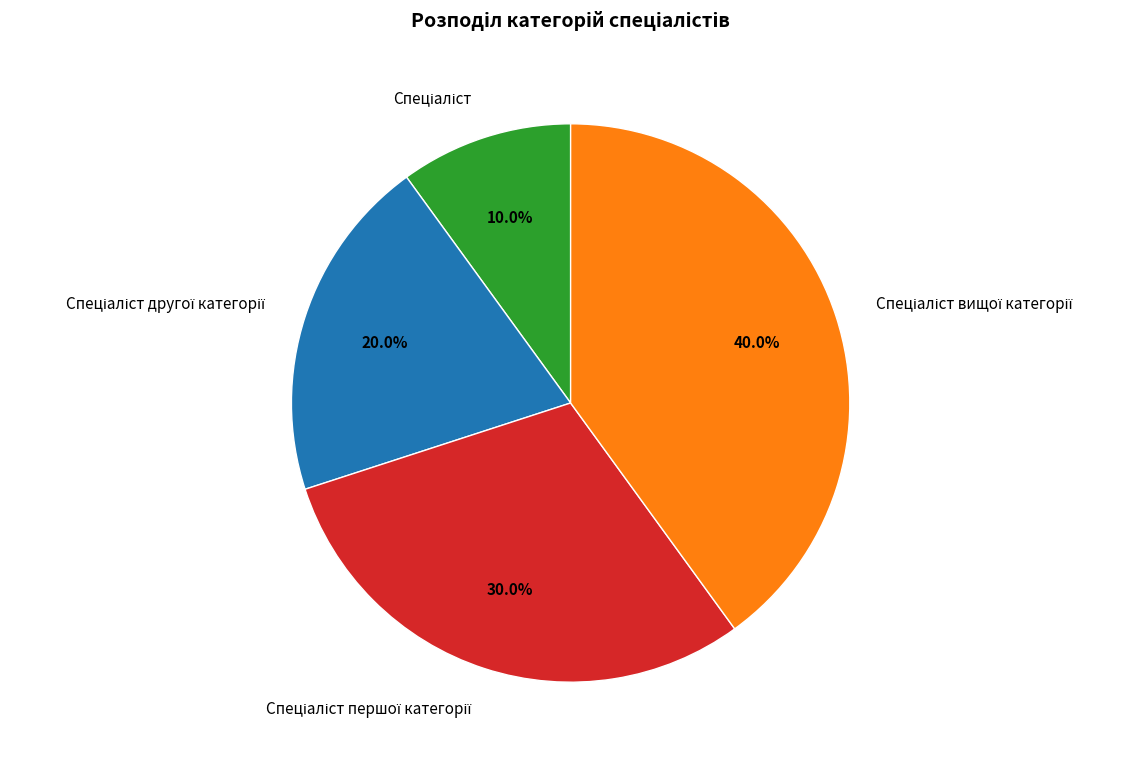

Does any single category account for the majority?

No